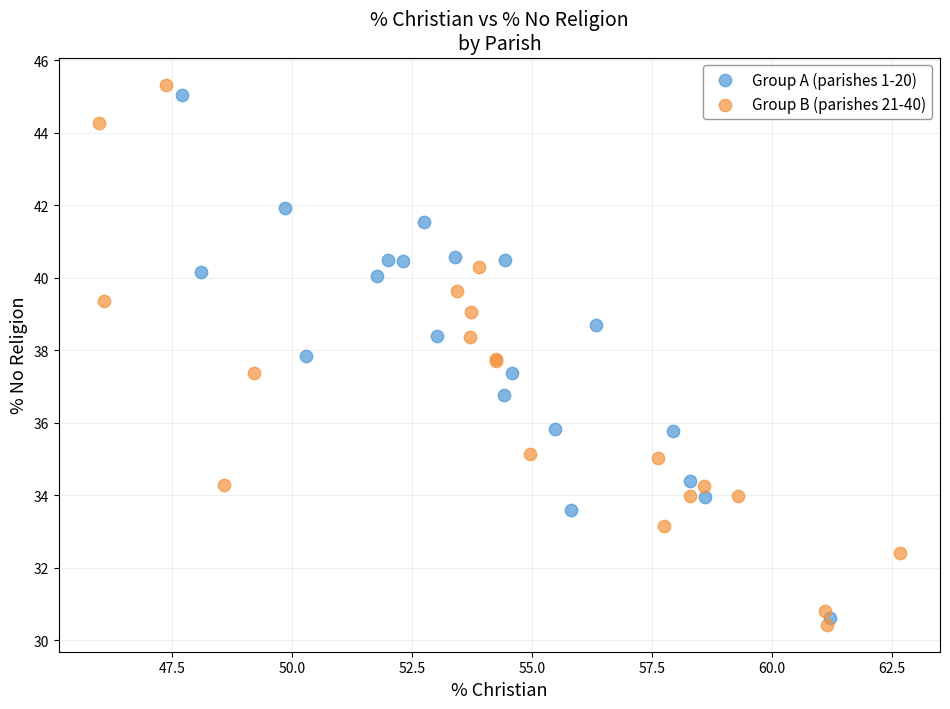

Which series reaches the maximum Y coordinate?

Group B (parishes 21-40)